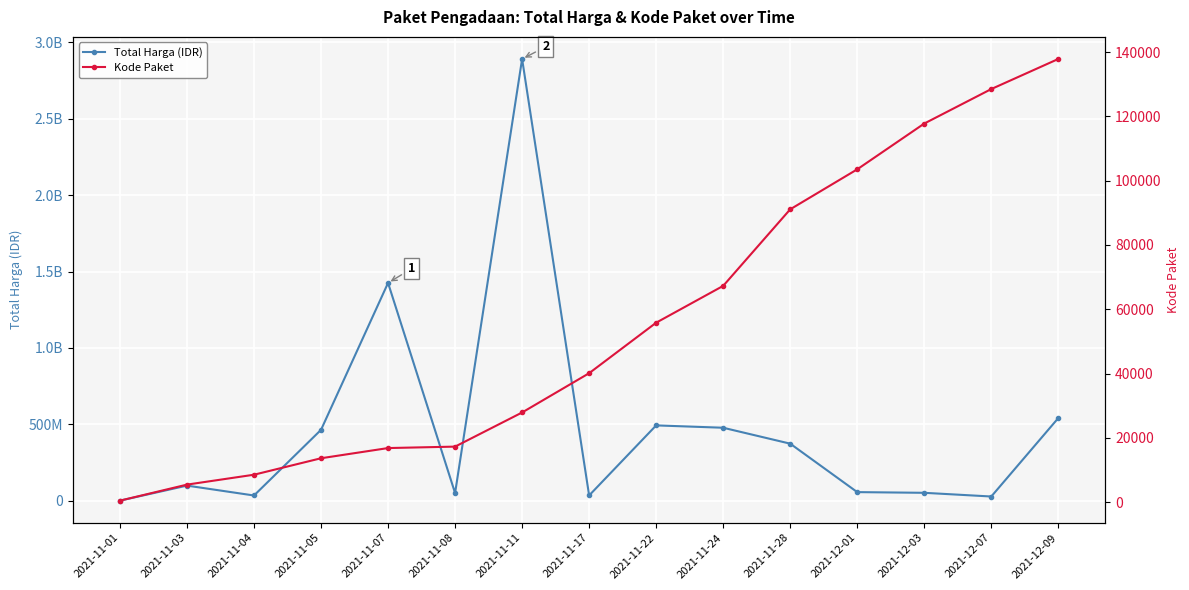

True or false: Kode Paket and Total Harga (IDR) intersect in this chart.

False